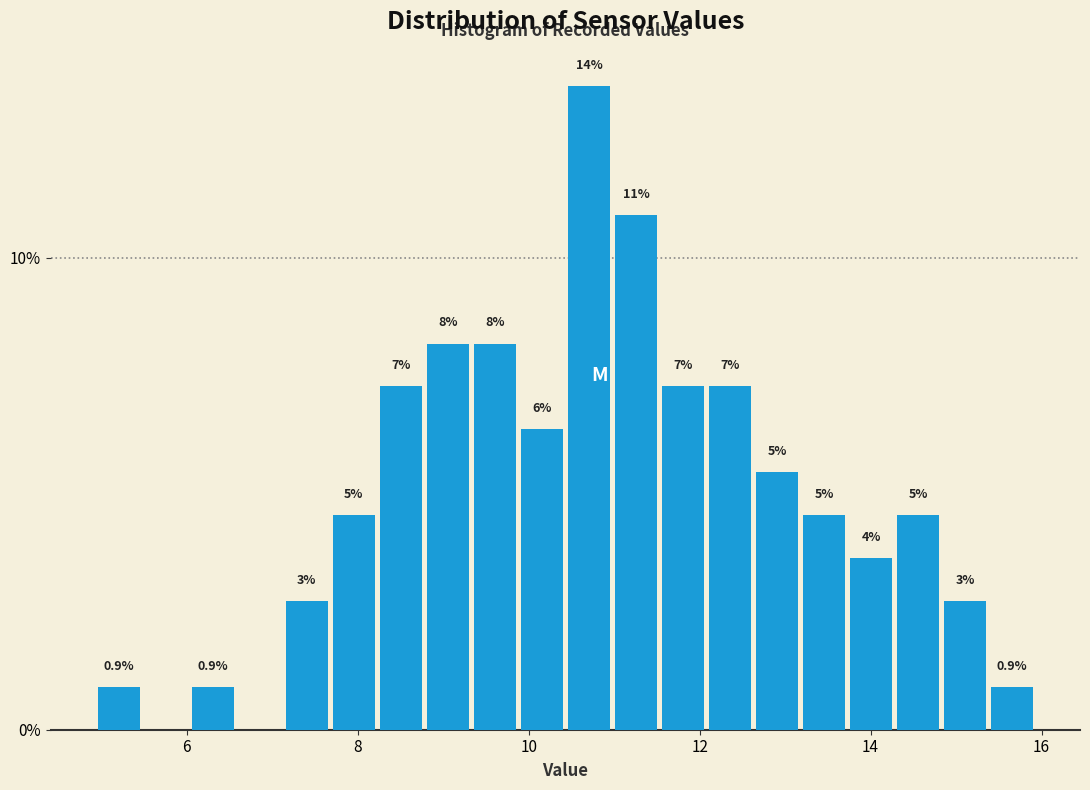

Read against the x-axis, roughly where is the centre of the tallest bar?

10.8